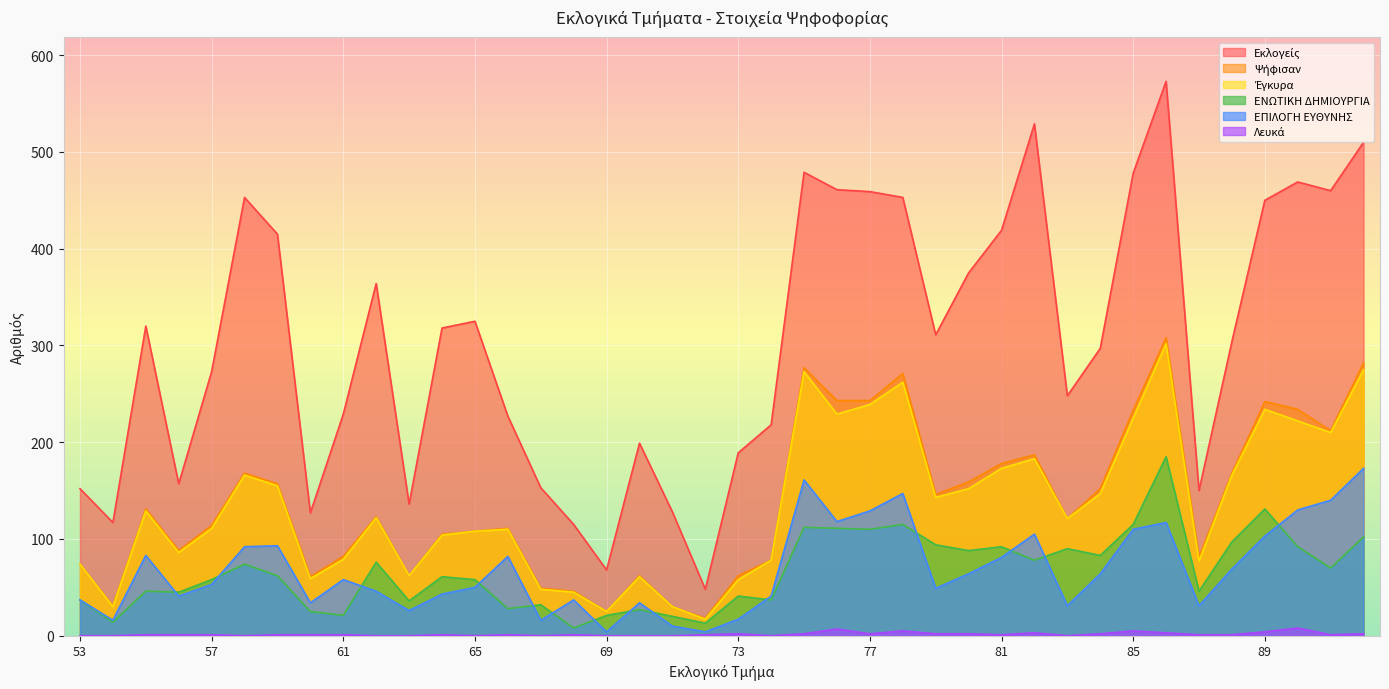

Which series has the largest total across all categories?

Εκλογείς